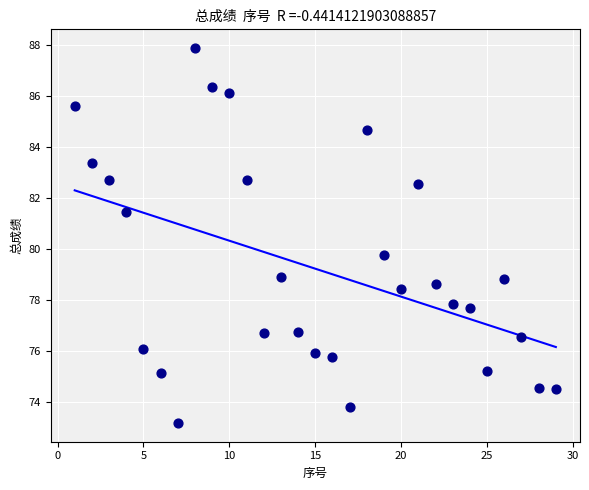

What is the range of X values (max minus min)?

28.0